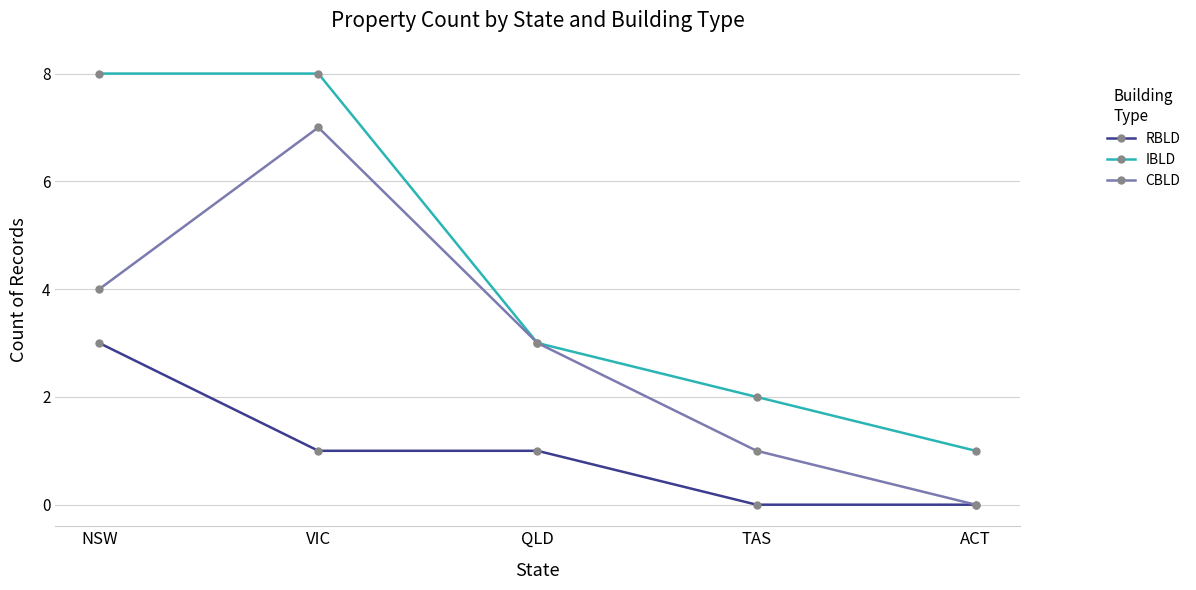

What is the value of the CBLD point at the 3rd from the left?

3